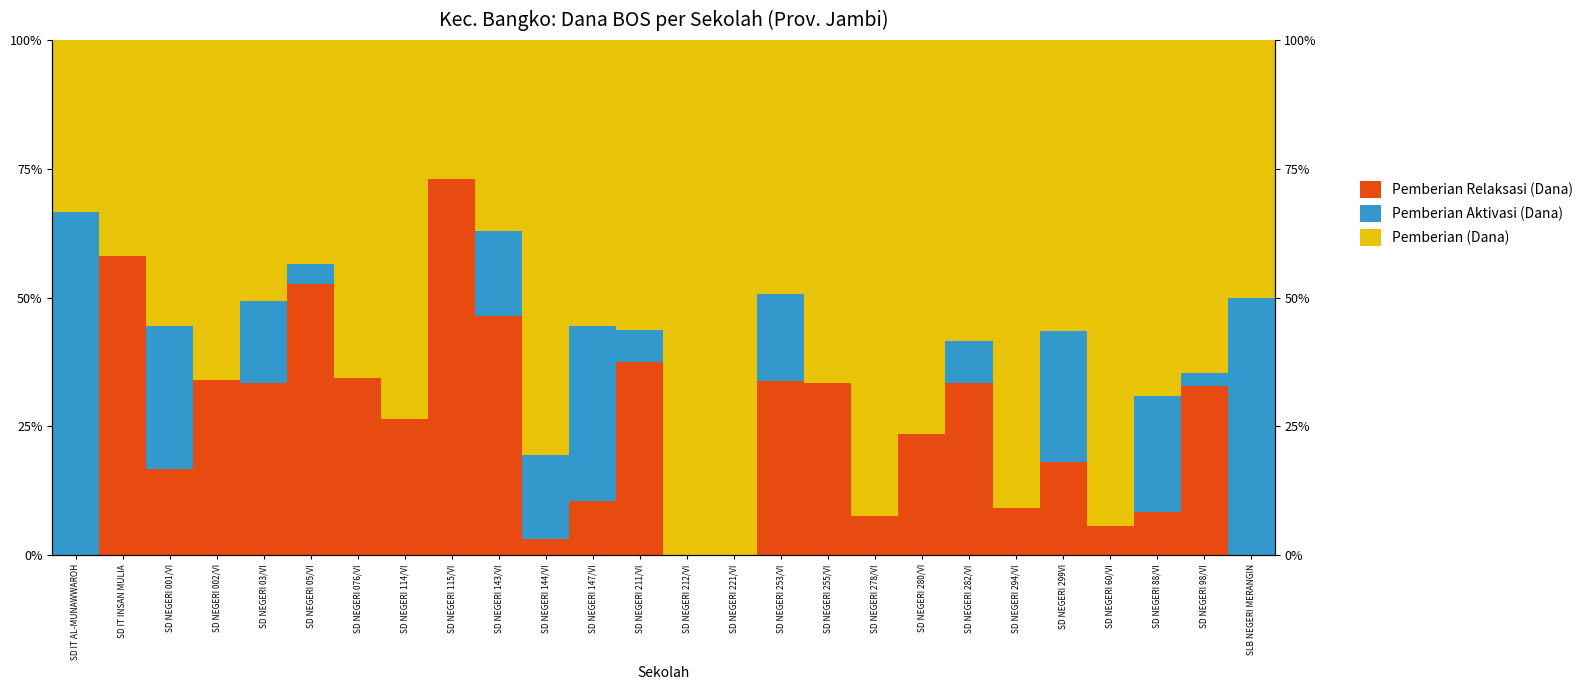

List the labels in order of Pemberian (Dana) value, smallest first.

SD NEGERI 115/VI, SD IT AL-MUNAWWAROH, SD NEGERI 143/VI, SD IT INSAN MULIA, SD NEGERI 05/VI, SD NEGERI 253/VI, SLB NEGERI MERANGIN, SD NEGERI 03/VI, SD NEGERI 147/VI, SD NEGERI 001/VI, SD NEGERI 211/VI, SD NEGERI 299VI, SD NEGERI 282/VI, SD NEGERI 98/VI, SD NEGERI 076/VI, SD NEGERI 002/VI, SD NEGERI 255/VI, SD NEGERI 88/VI, SD NEGERI 114/VI, SD NEGERI 280/VI, SD NEGERI 144/VI, SD NEGERI 294/VI, SD NEGERI 278/VI, SD NEGERI 60/VI, SD NEGERI 212/VI, SD NEGERI 221/VI